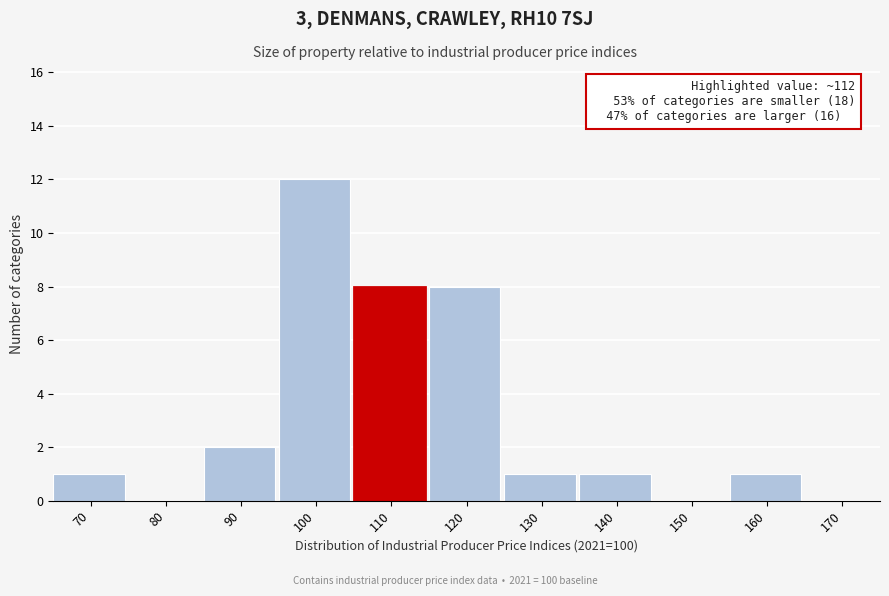

Reading left to right, what are all the values shown in this chart?

70=1	80=0	90=2	100=12	110=8	120=8	130=1	140=1	150=0	160=1	170=0